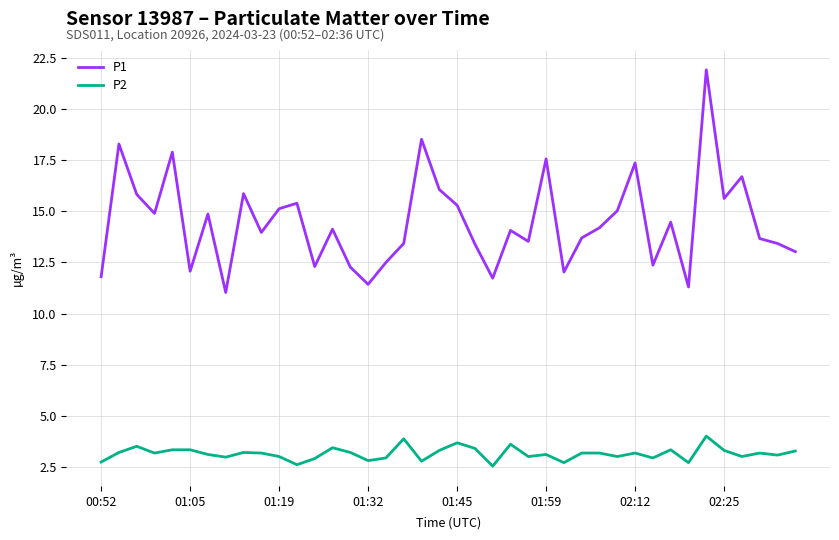

True or false: P2 and P1 intersect in this chart.

False